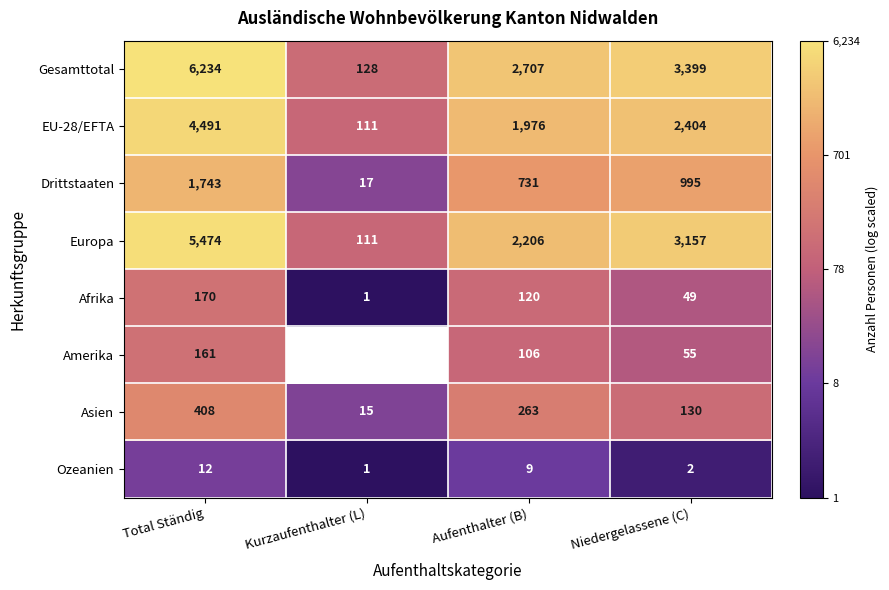

What is the total value across all series at Niedergelassene (C)?

10191